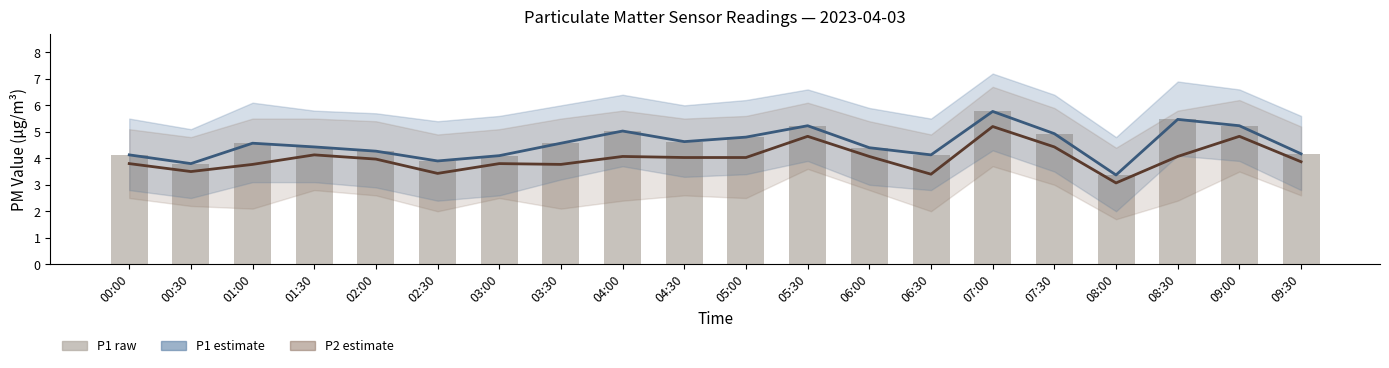

Read the P1 (PM10) value at 01:00.

4.6